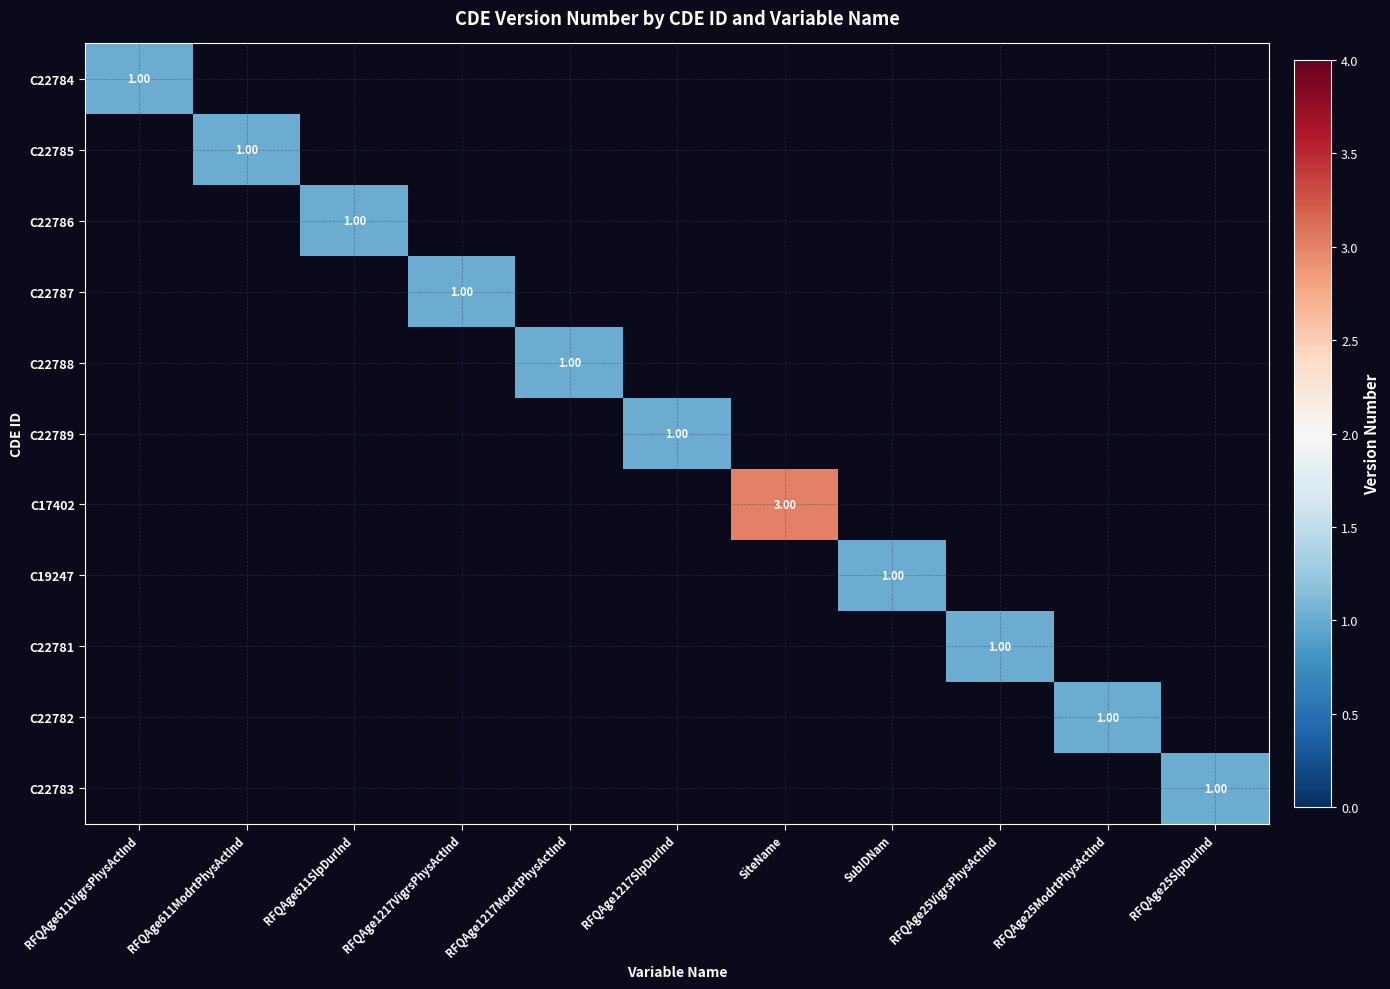

How many positive values does the C22782 series have?

1